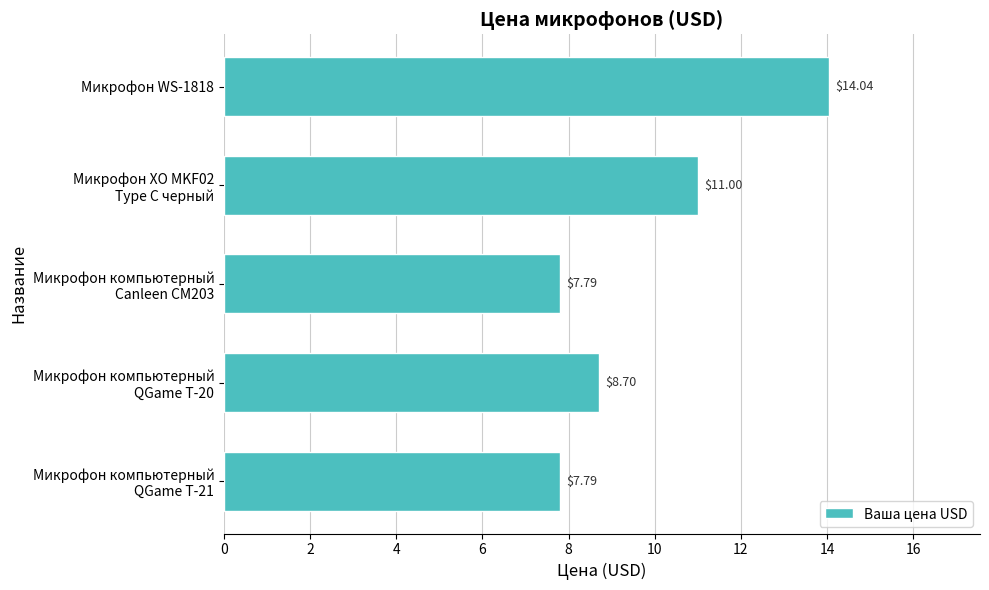

Are the bars horizontal?

Yes